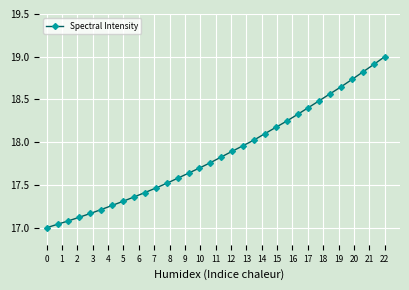

What is the difference between the maximum and second lowest values?

2.0